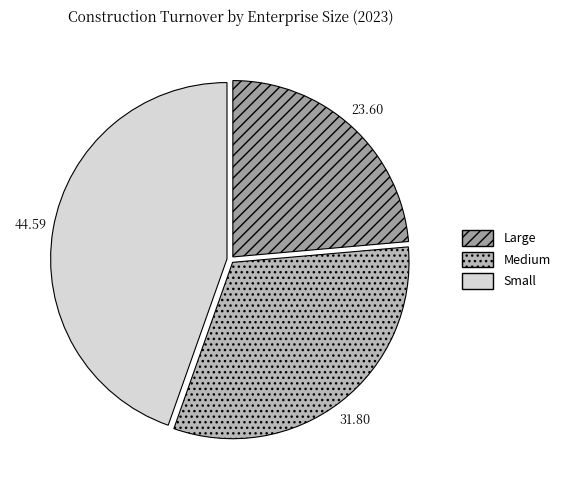

Is it true that Small is 55% of the pie?

False